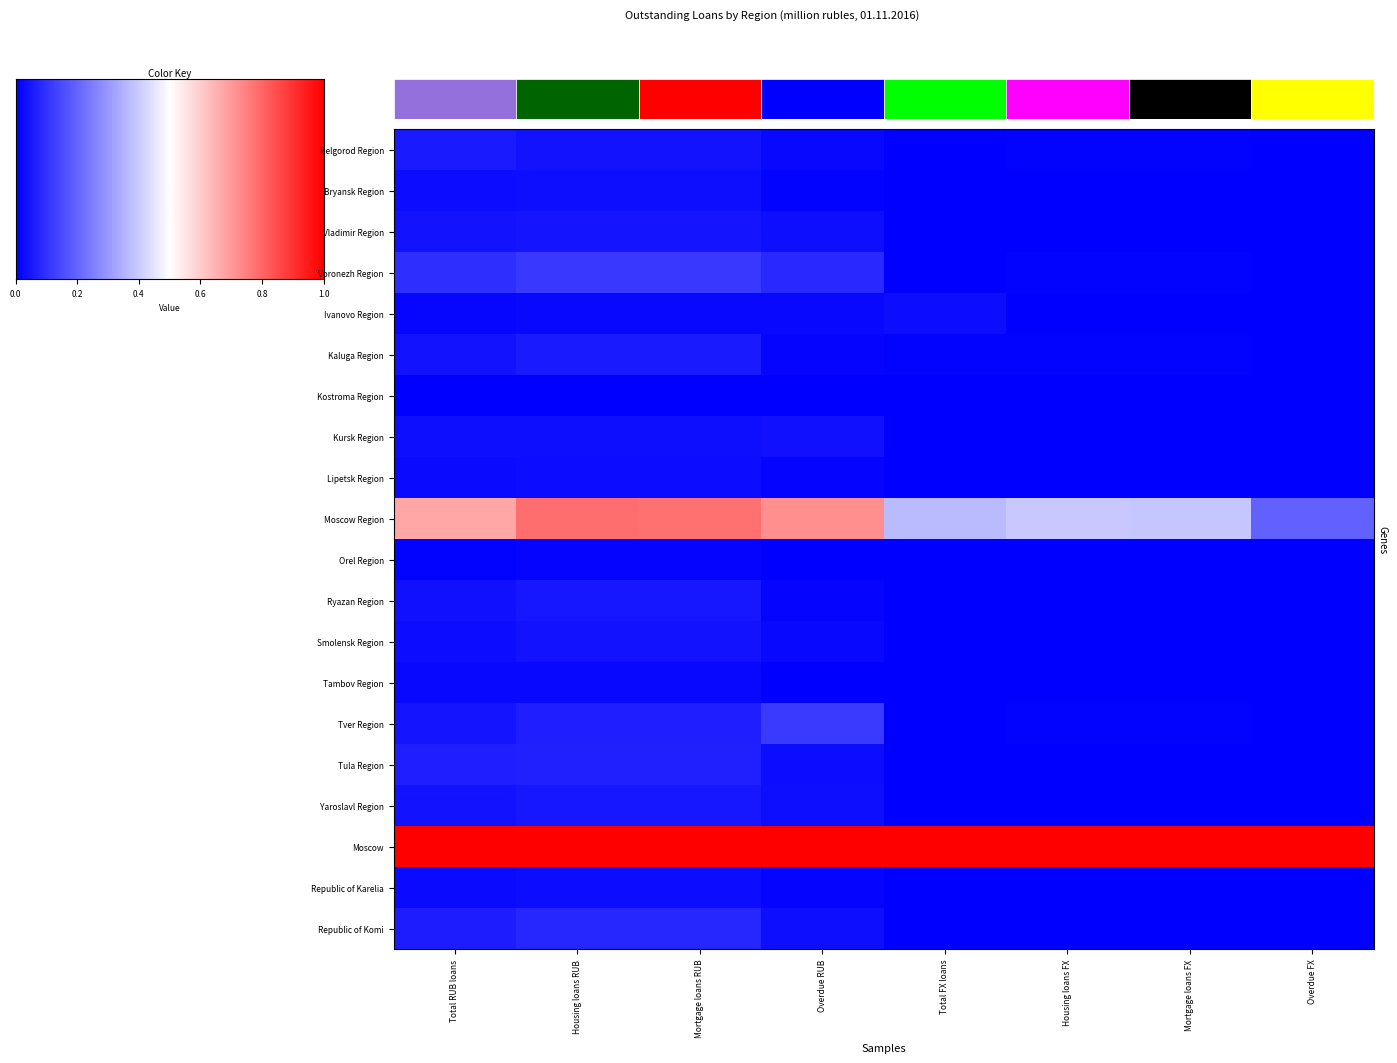

At which label is Tula Region closest to 0?

Overdue FX